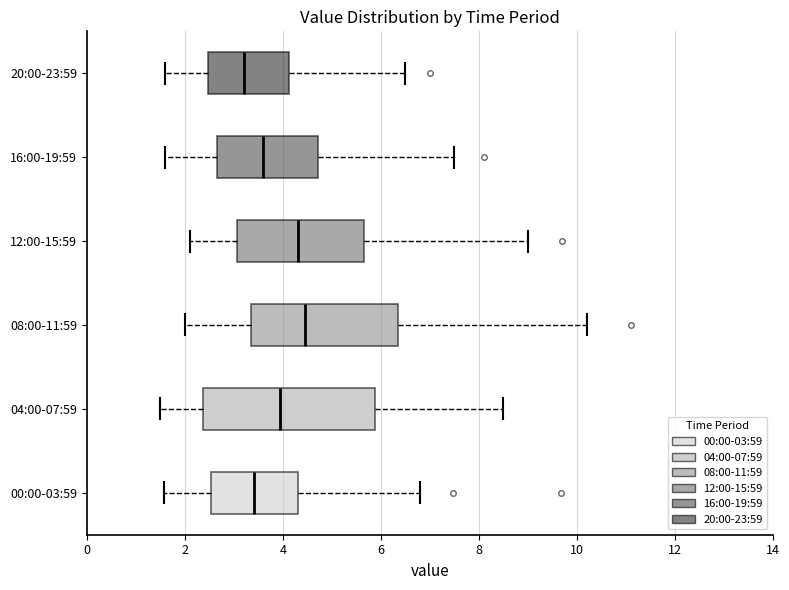

Reading bottom to top, read every box against the x-axis: the position of its median line, the range the box covers, and the ends of its whiskers. The values are not printed on the chart, so give them approximately, as read against the axis.

00:00-03:59: median 3.4, box 2.6 to 4.4, whiskers 1.6 to 6.8
04:00-07:59: median 4.0, box 2.4 to 5.8, whiskers 1.6 to 8.6
08:00-11:59: median 4.4, box 3.4 to 6.4, whiskers 2.0 to 10.2
12:00-15:59: median 4.4, box 3.0 to 5.6, whiskers 2.2 to 9.0
16:00-19:59: median 3.6, box 2.6 to 4.8, whiskers 1.6 to 7.6
20:00-23:59: median 3.2, box 2.4 to 4.2, whiskers 1.6 to 6.6